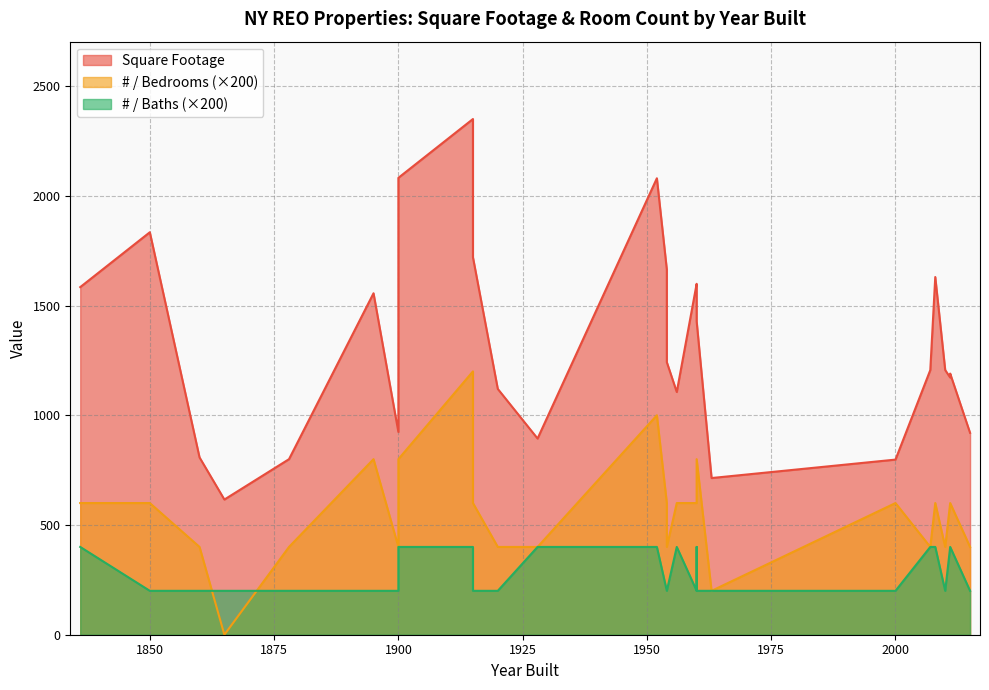

What is the sum of all # / Baths values?

7600